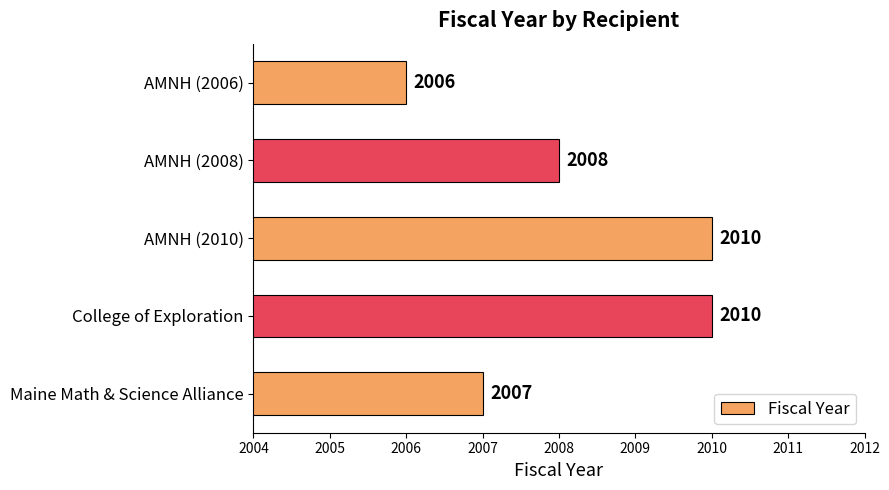

How many bars are there in total?

5